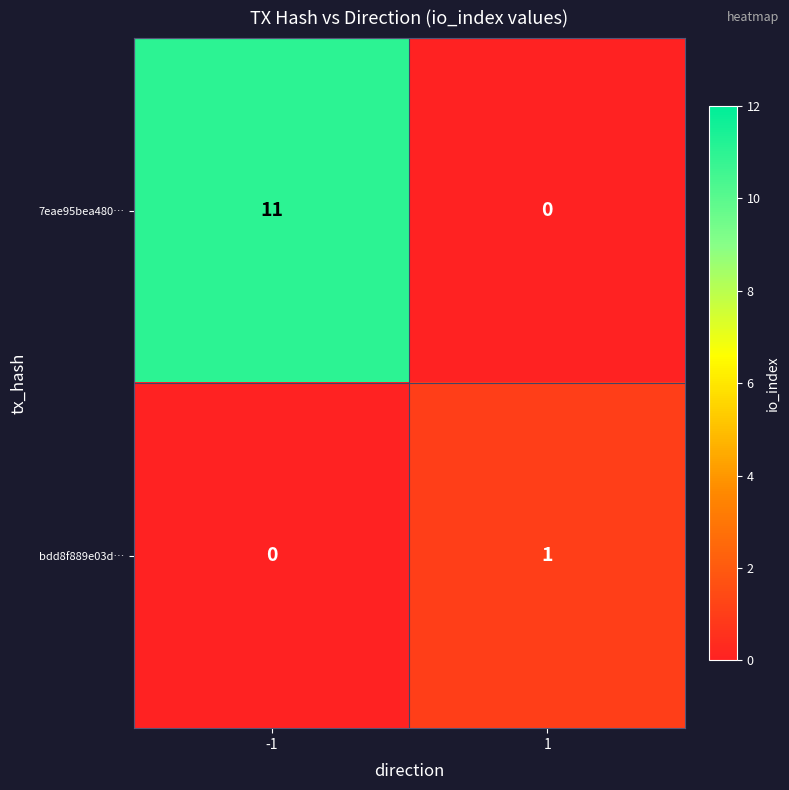

Which series has the largest total across all categories?

7eae95bea480…